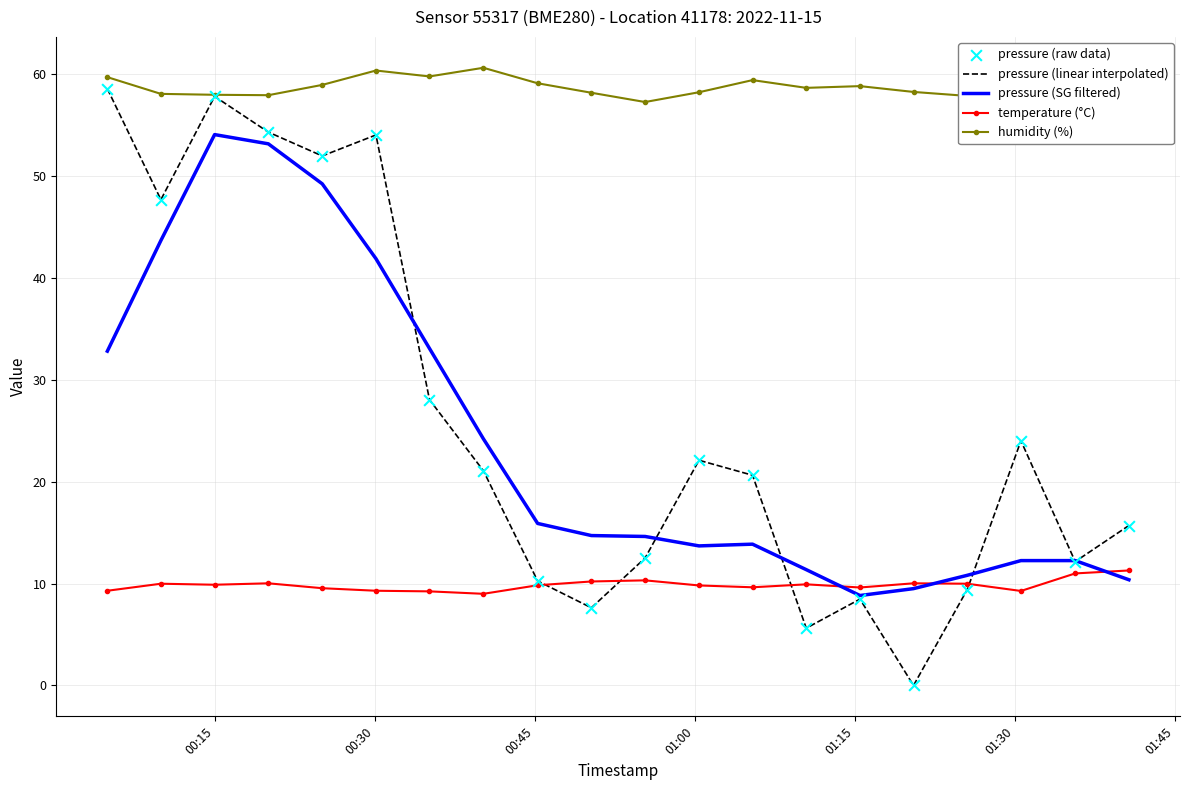

Which series has the largest total across all categories?

humidity (%)